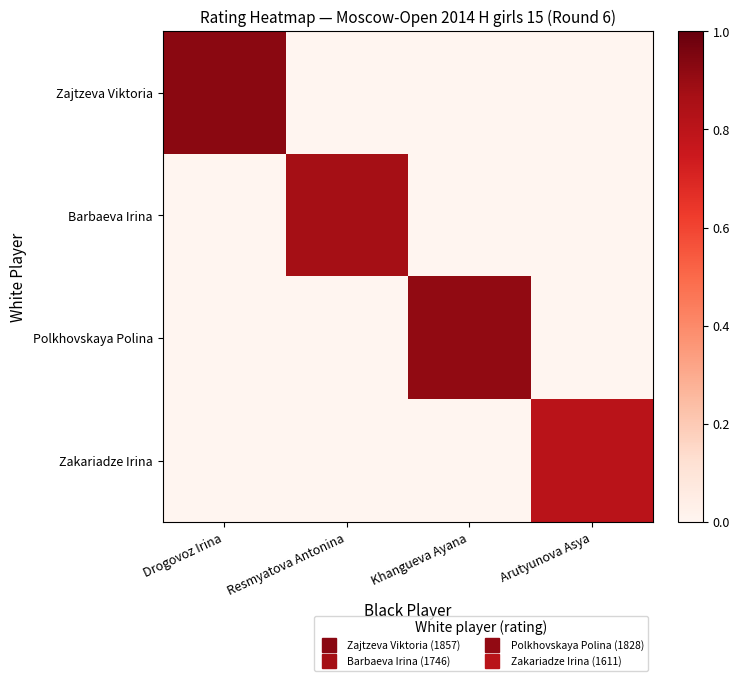

Which series has the largest total across all categories?

Zajtzeva Viktoria